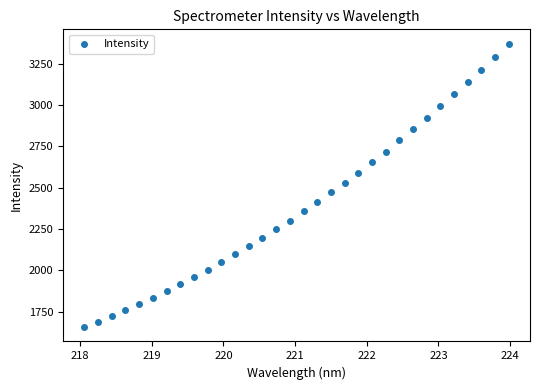

What is the range of Y values (max minus min)?

1716.3